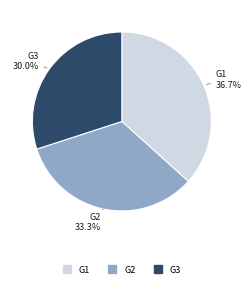

Combined, do G1 and G3 account for over 50%?

Yes